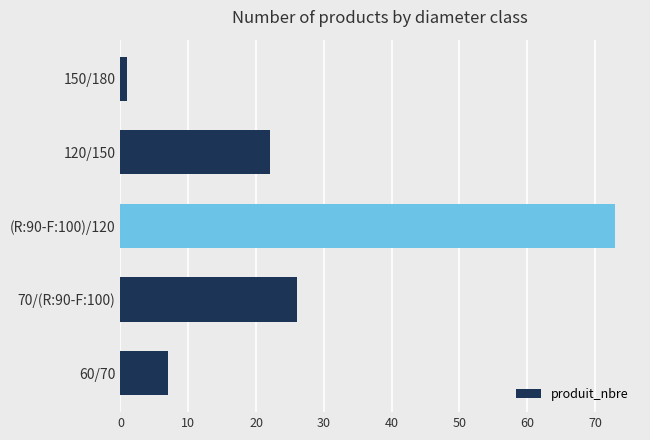

Reading bottom to top, list all the values displayed in this chart.

60/70=7	70/(R:90-F:100)=26	(R:90-F:100)/120=73	120/150=22	150/180=1